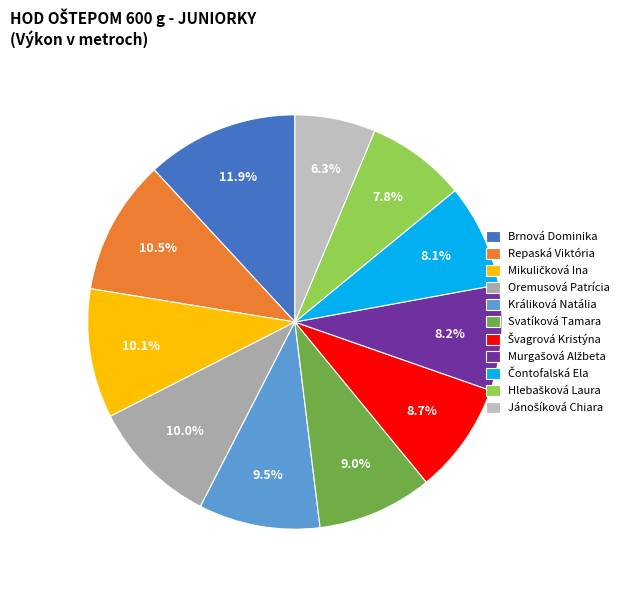

Is there a majority slice in this chart?

No